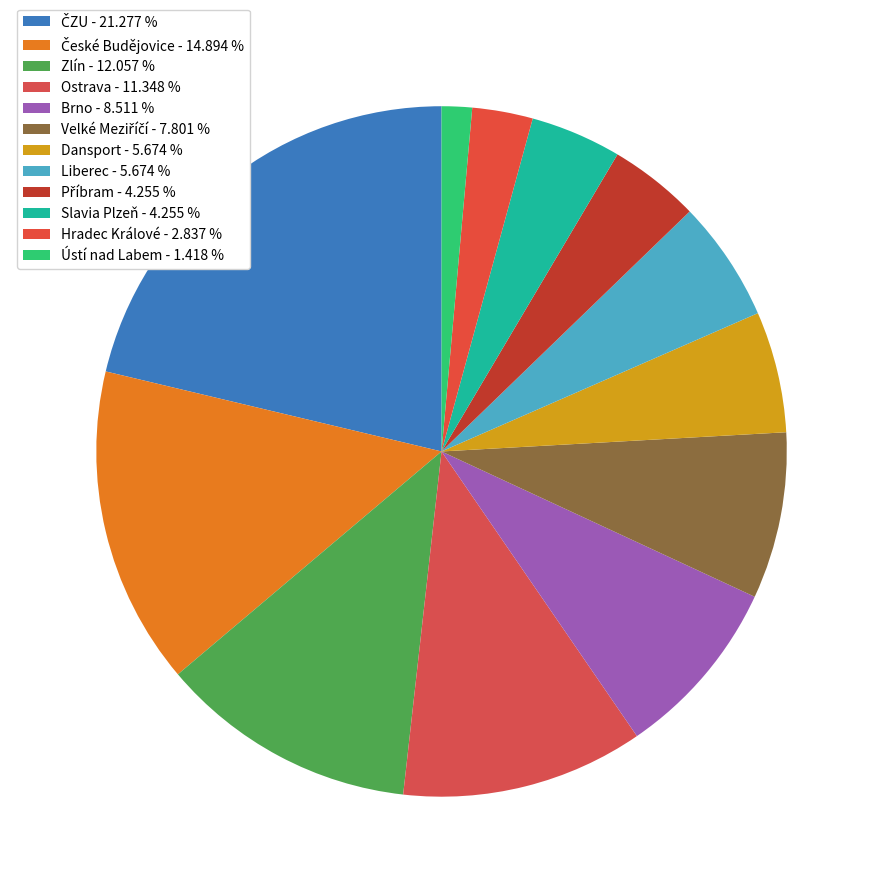

Rank the categories by value from lowest to highest.

Ústí nad Labem, Hradec Králové, Příbram, Slavia Plzeň, Dansport, Liberec, Velké Meziříčí, Brno, Ostrava, Zlín, České Budějovice, ČZU